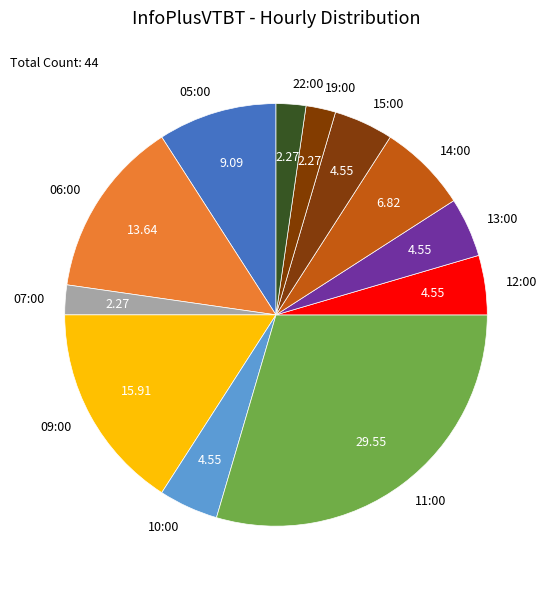

Combined, do 10:00 and 05:00 account for over 50%?

No